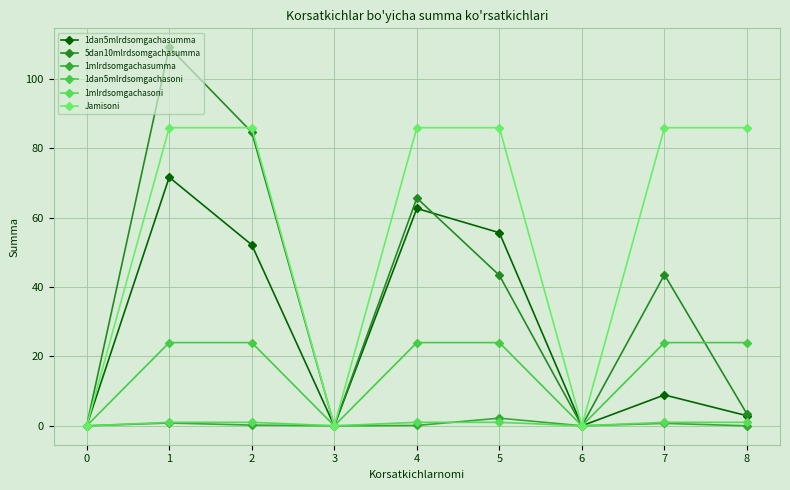

The value of Jamisoni at 5 is 40.2. True or false?

False